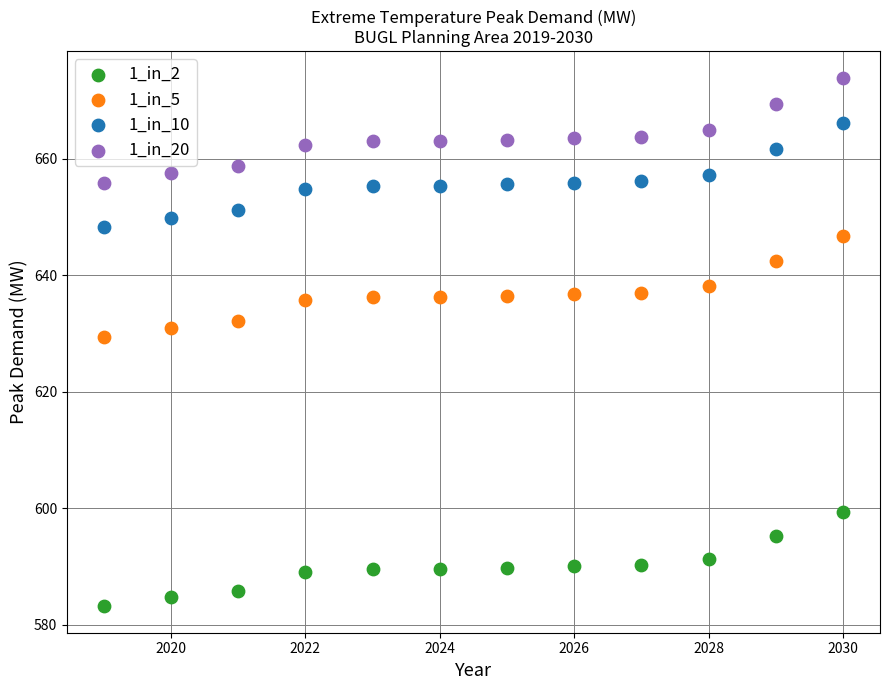

Across all data points, what is the range of X values (max minus min)?

11.0